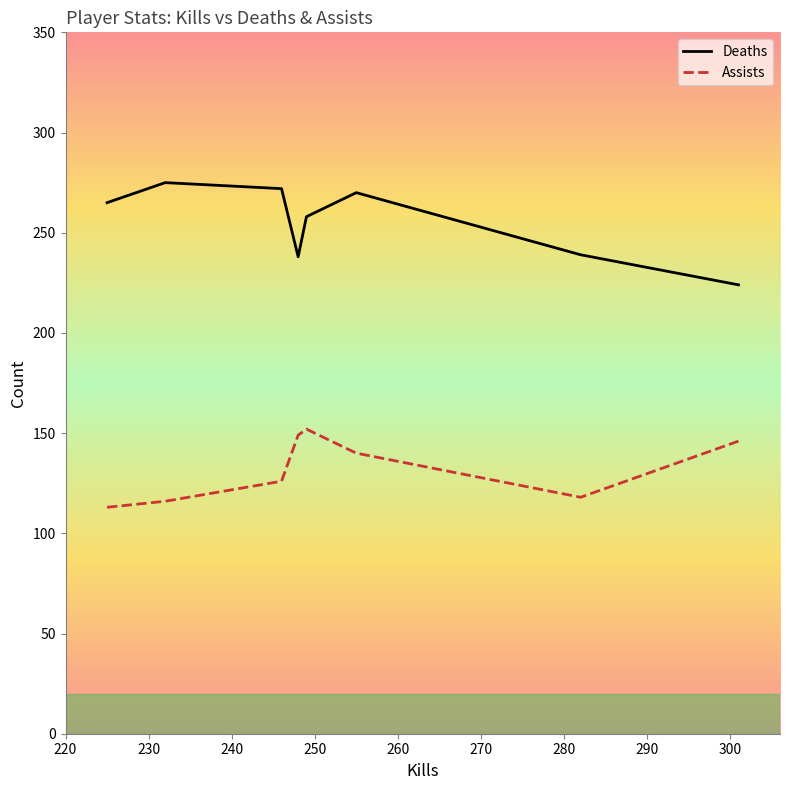

What is the lowest value of the Assists series?

113